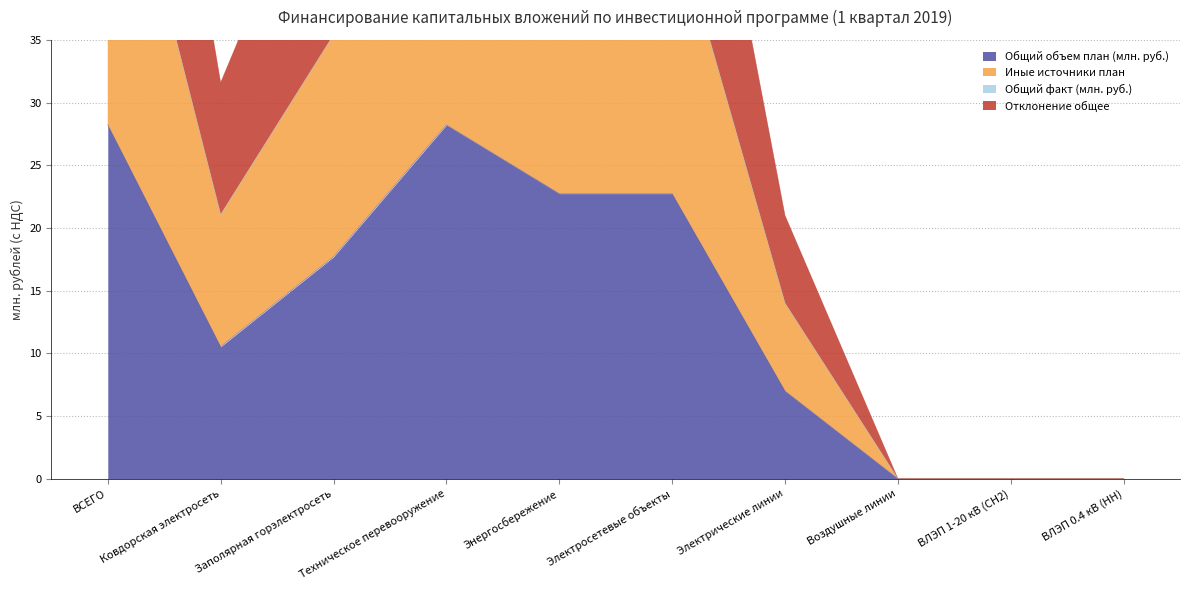

List the labels in order of Иные источники план value, smallest first.

Воздушные линии, ВЛЭП 1-20 кВ (СН2), ВЛЭП 0.4 кВ (НН), Электрические линии, Ковдорская электросеть, Заполярная горэлектросеть, Энергосбережение, Электросетевые объекты, ВСЕГО, Техническое перевооружение